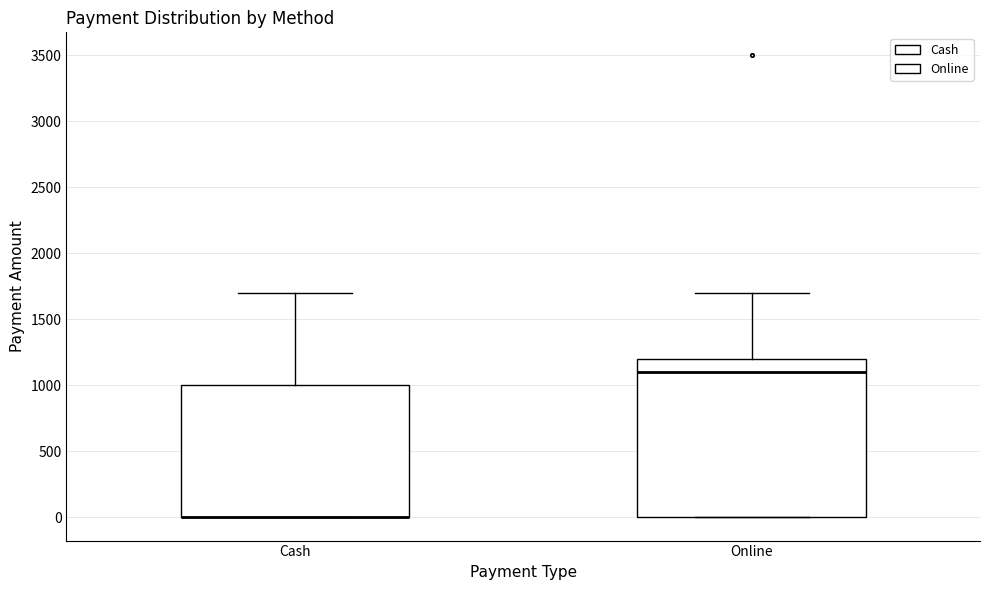

Which box is the tallest, from its lower edge to its upper edge?

Online